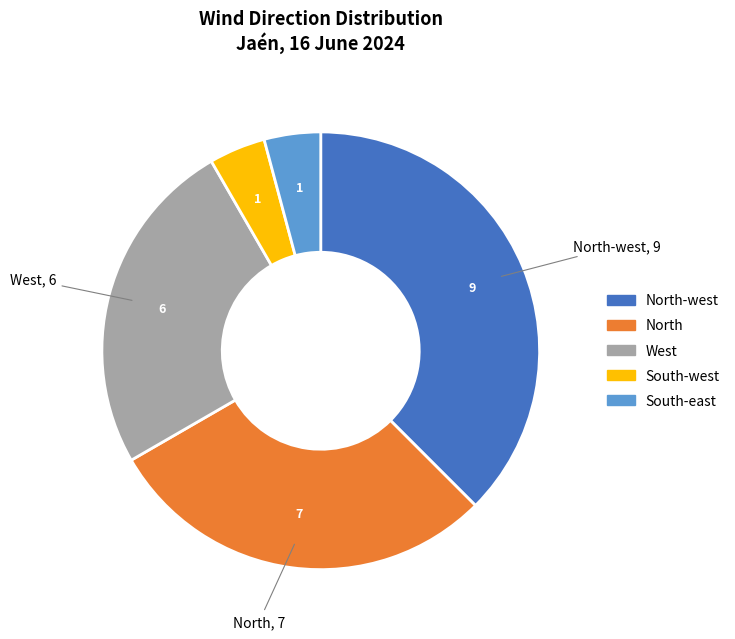

Is it true that North-west is 26% of the pie?

False